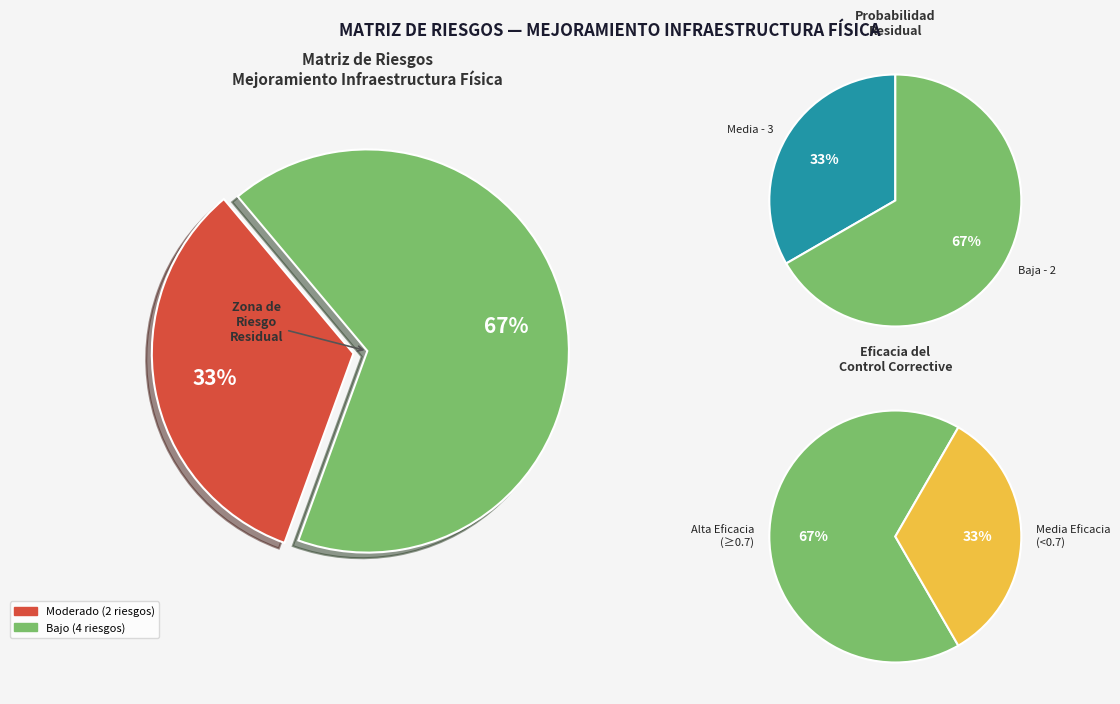

Is it true that Bajo - 2 is 9% of the pie?

False